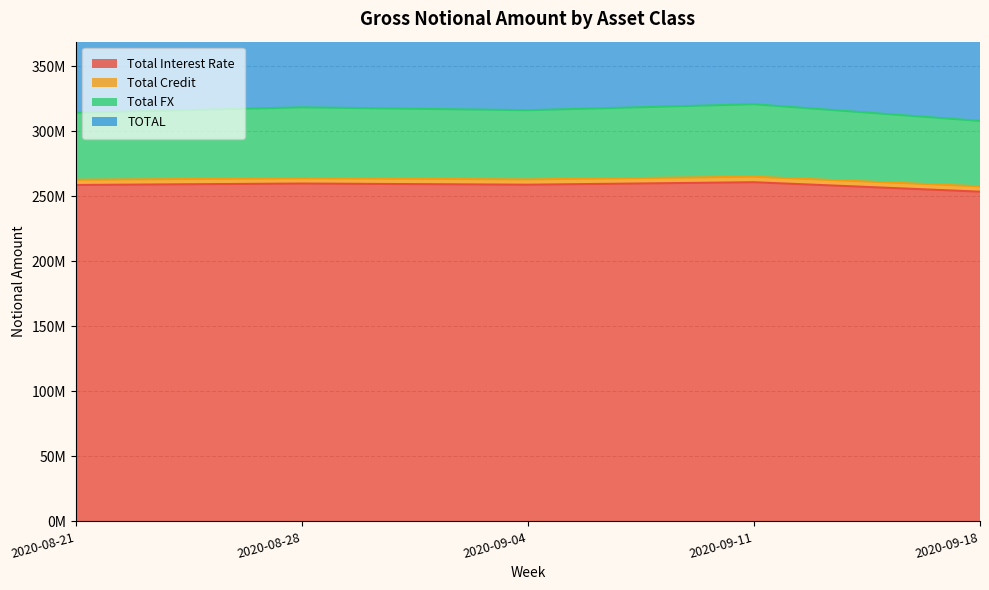

How many data points in Total Interest Rate are above 258823365?

2